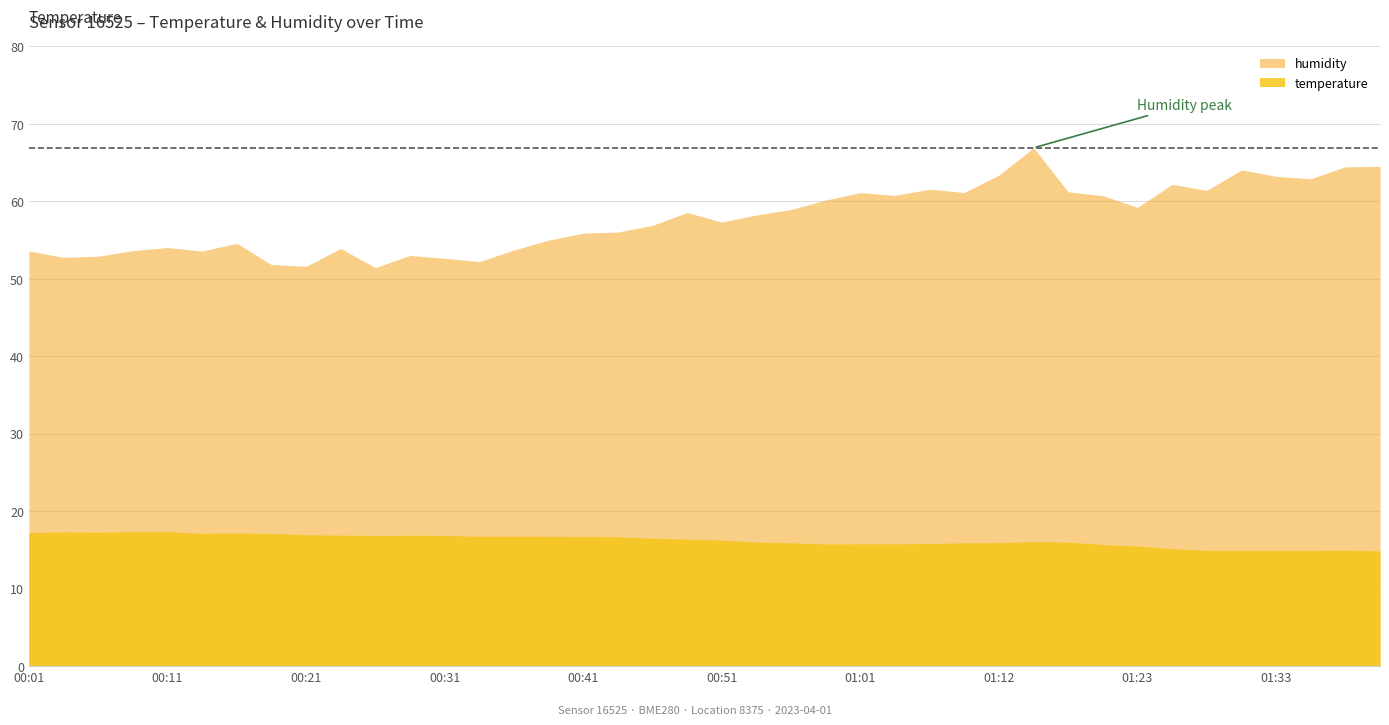

What is the spread (max minus min) of values at 00:13?

36.4